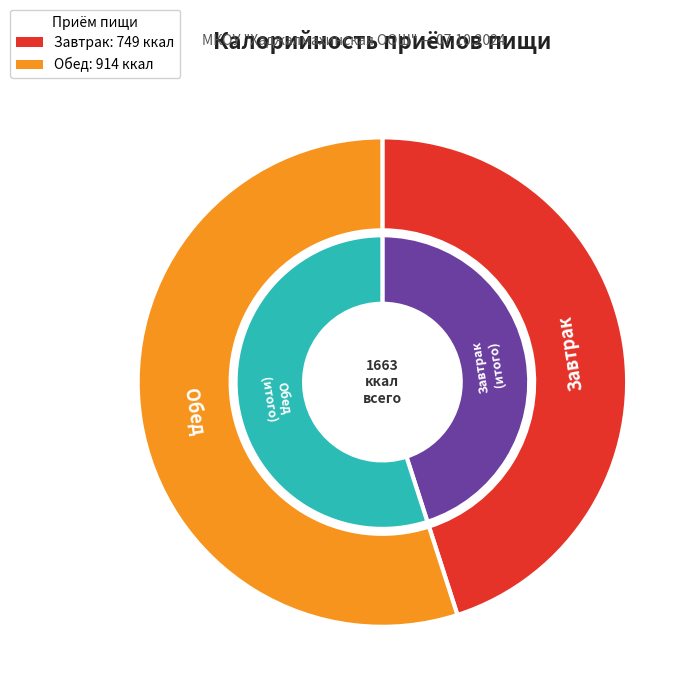

The Завтрак slice represents 53% of the pie. True or false?

False